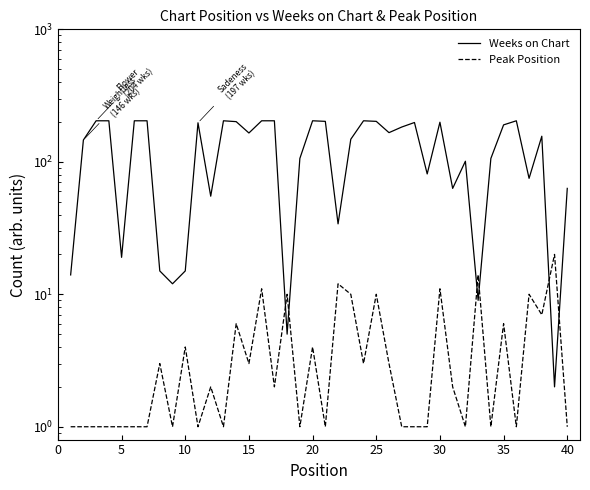

The value of Weeks on Chart at 20 is 289. True or false?

False